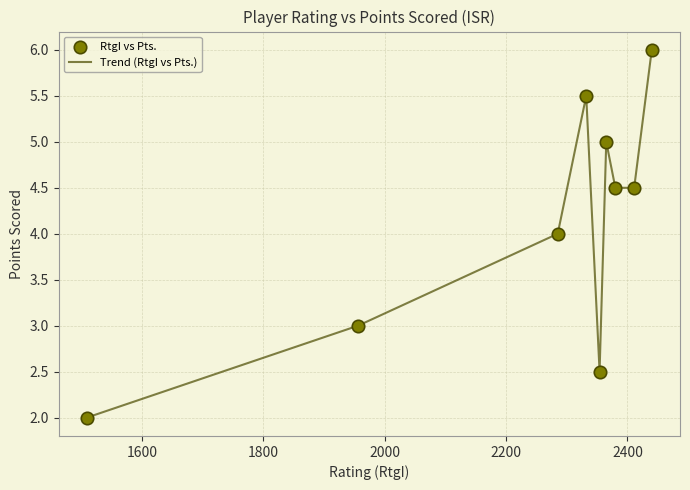

What is the difference between the maximum and minimum values?

4.0